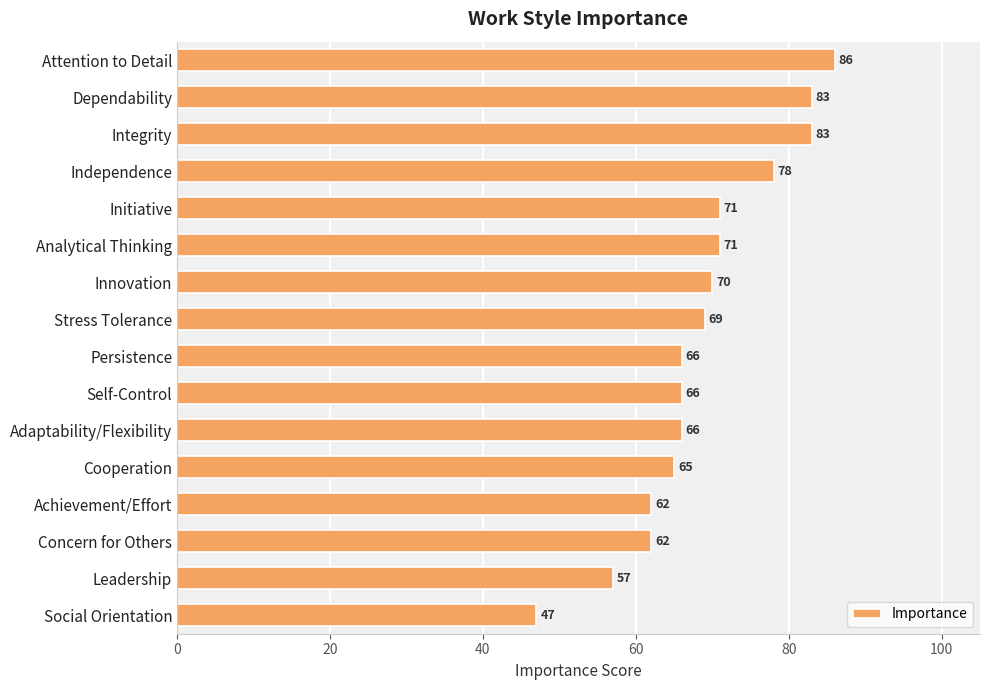

What is the approximate value at Initiative, to the nearest 10?

70